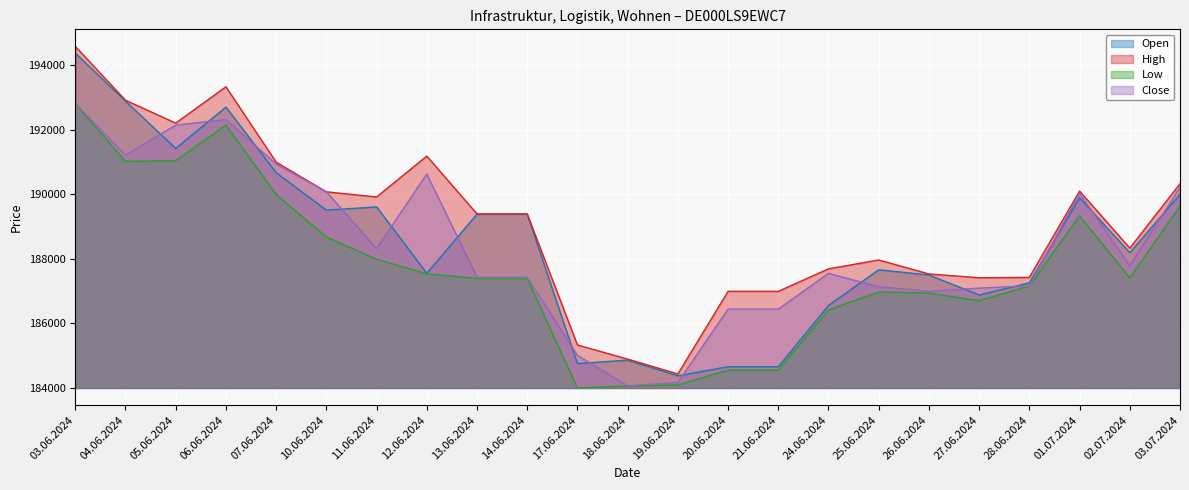

Which series has the largest total across all categories?

High line